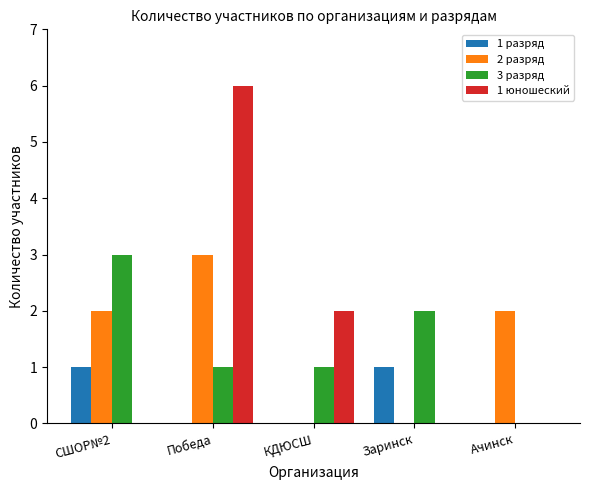

Are the bars grouped side by side (vs. stacked)?

Yes